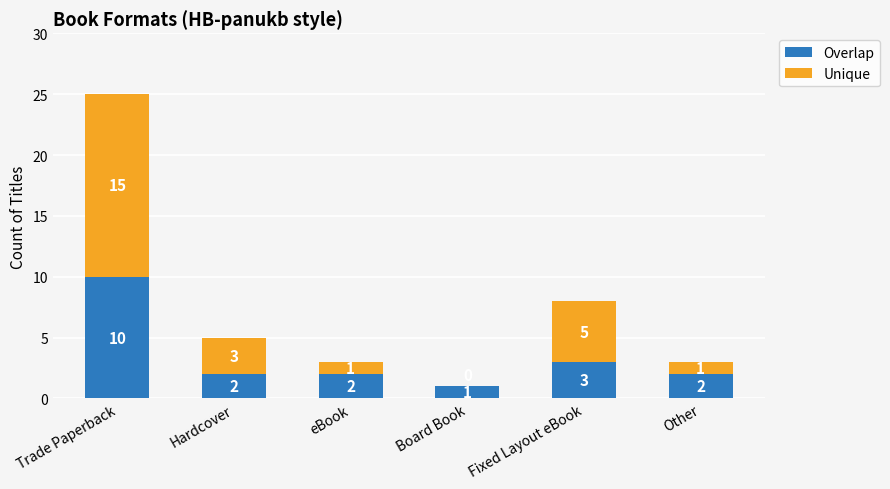

What is the total value across all series at Trade Paperback?

25